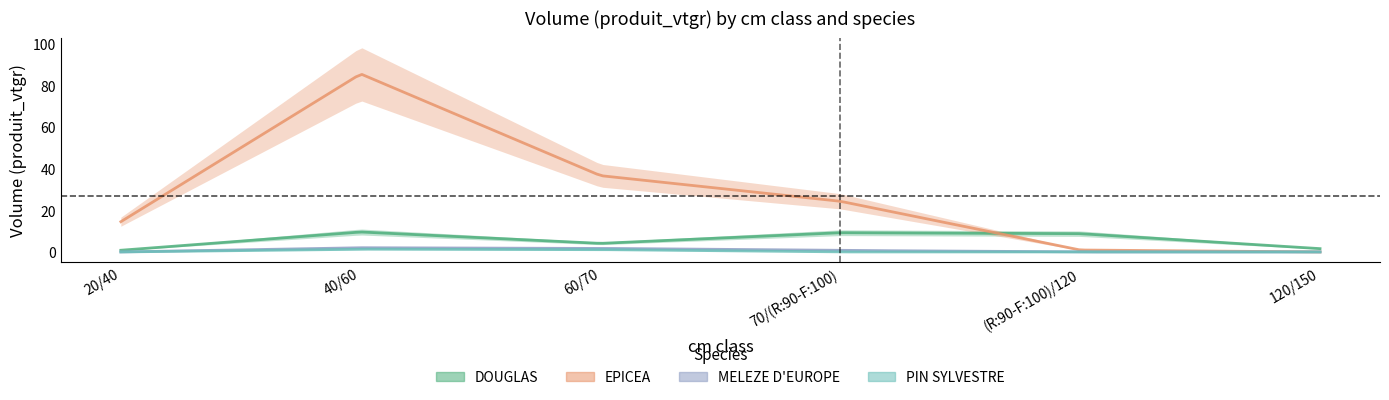

In EPICEA, how many points are higher than both neighbors (excluding endpoints)?

1